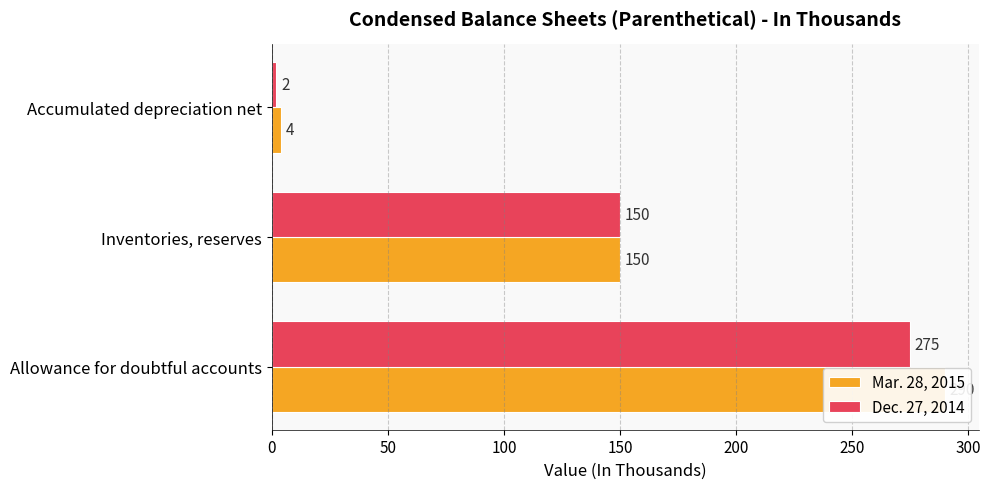

At how many categories does at least one series exceed 105?

2